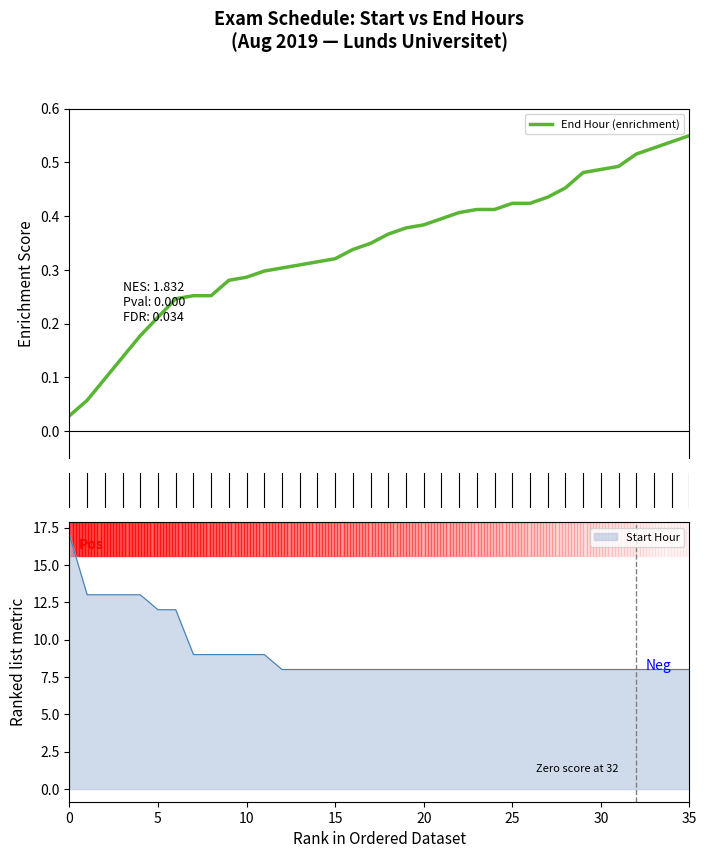

How many categories are shown in the chart?

36